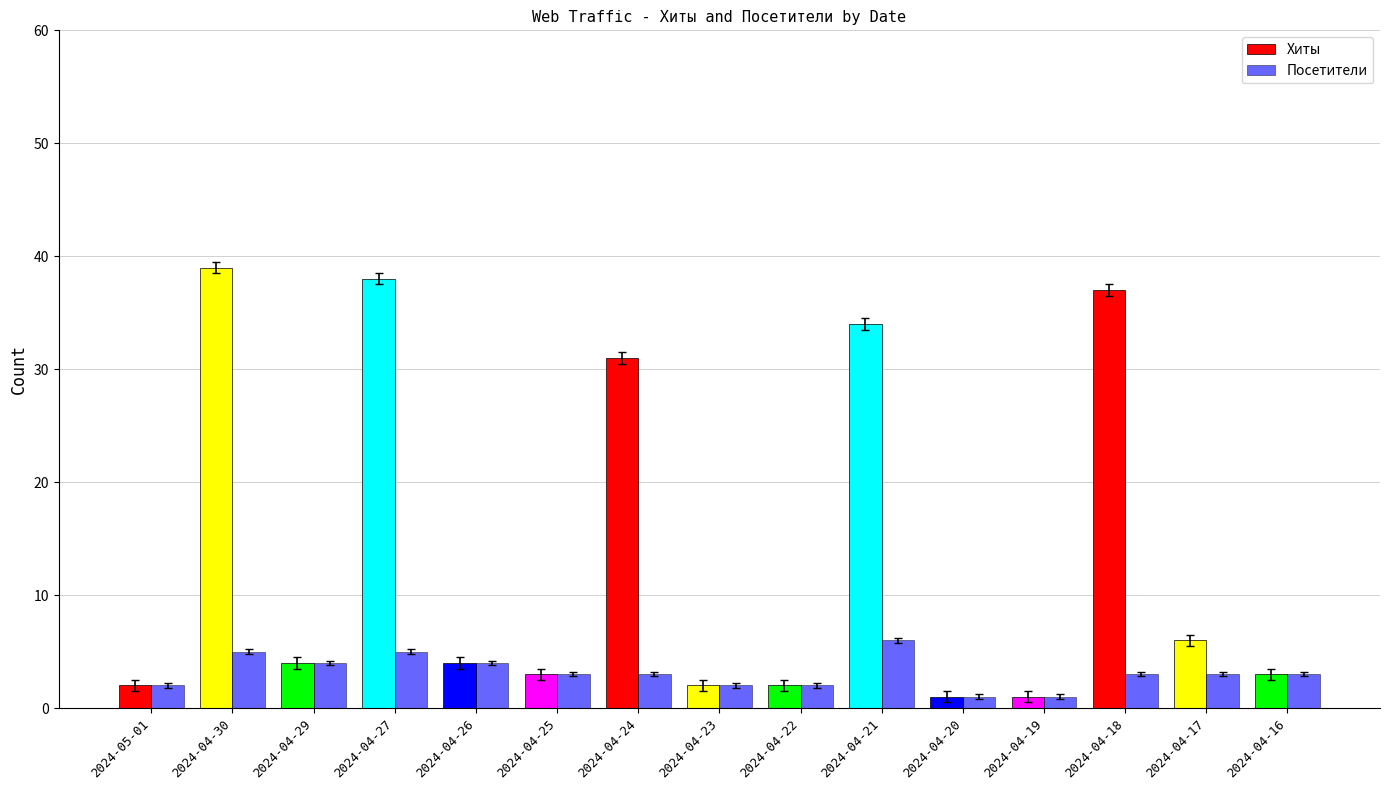

How many distinct data groups are displayed?

2